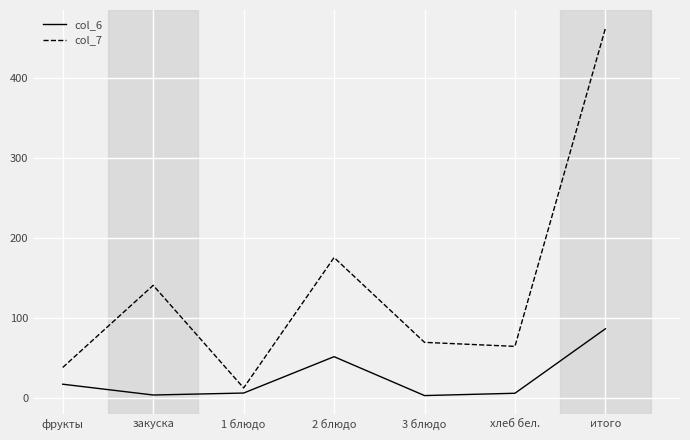

How many lines are shown in the chart?

2